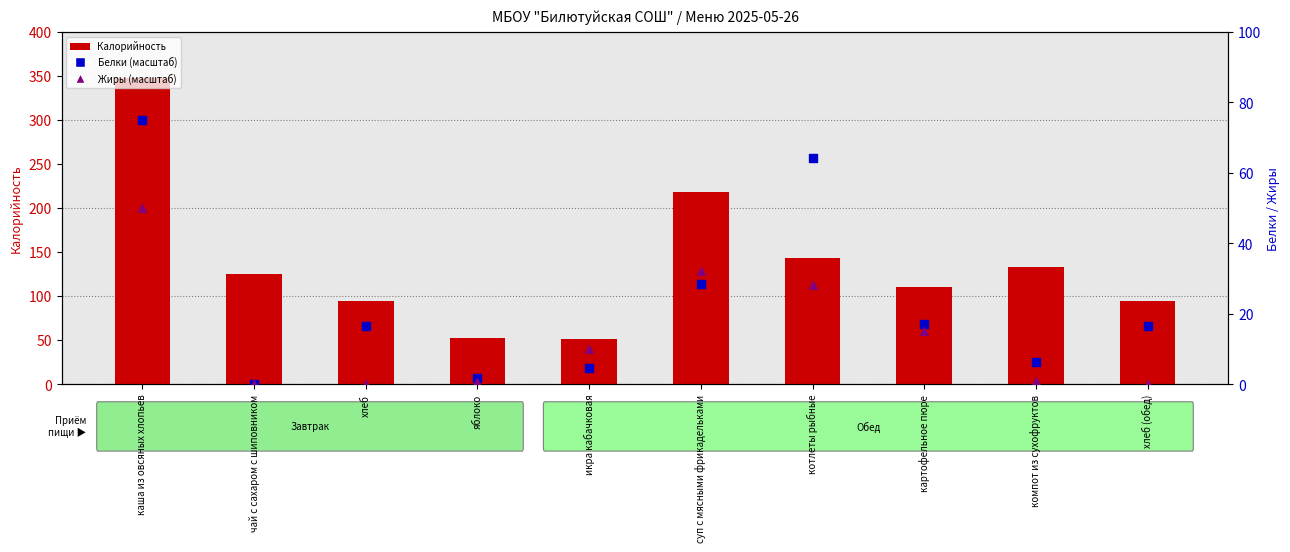

At how many categories does at least one series exceed 42?

10